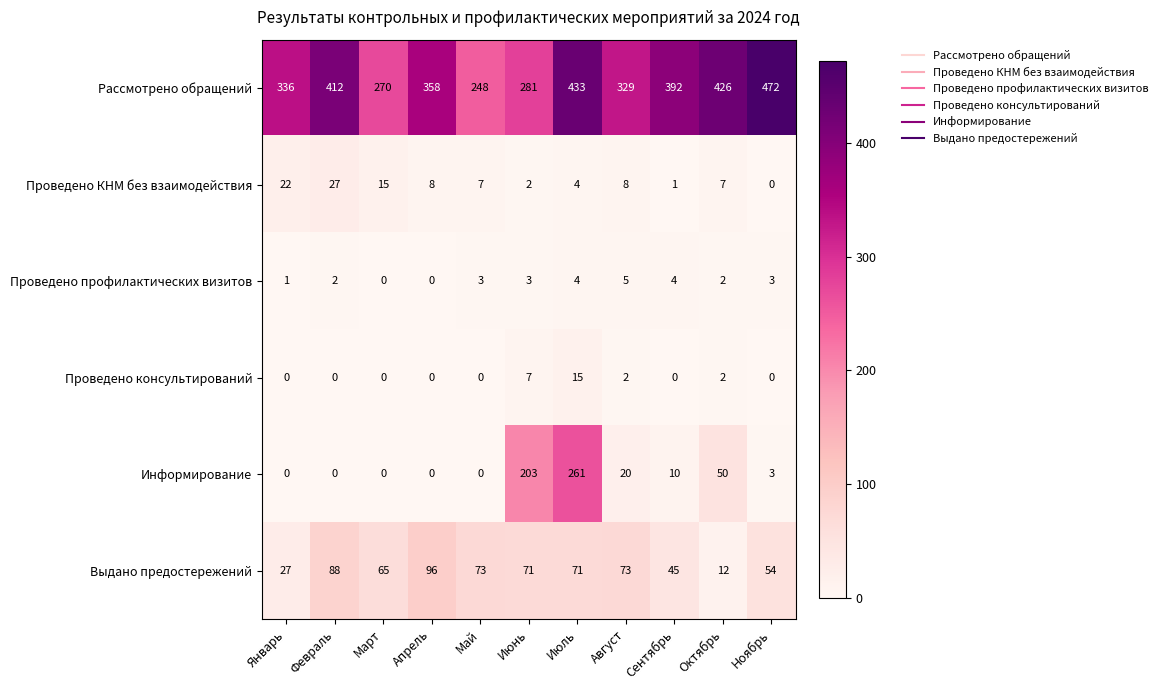

What is the sum of all Информирование values?

547